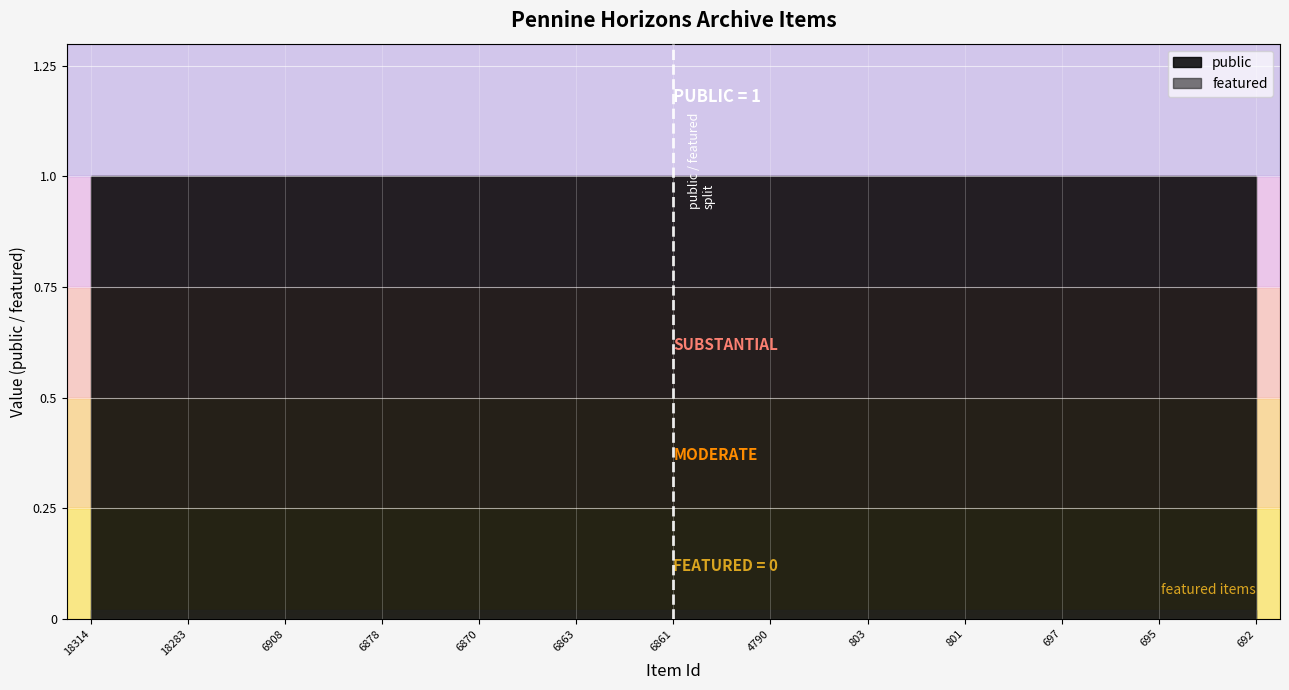

How many lines are shown in the chart?

2